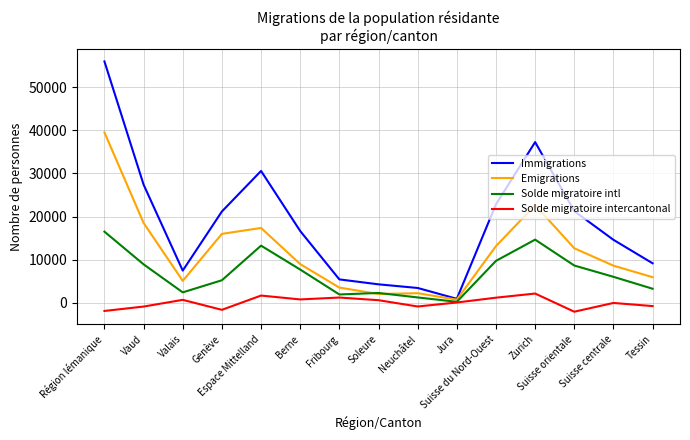

Which series has the largest total across all categories?

Immigrations